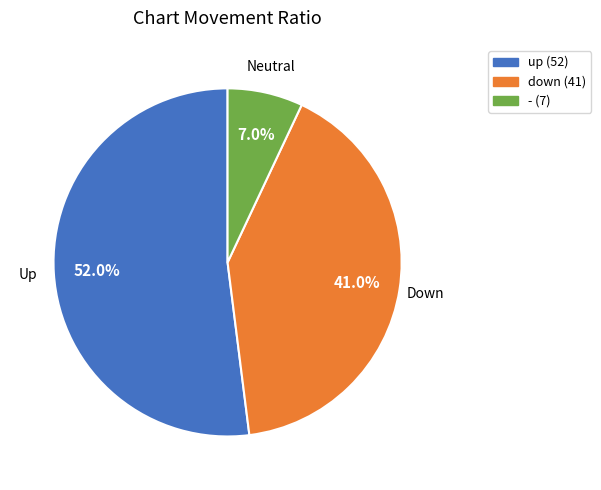

Which slice is the largest?

Up